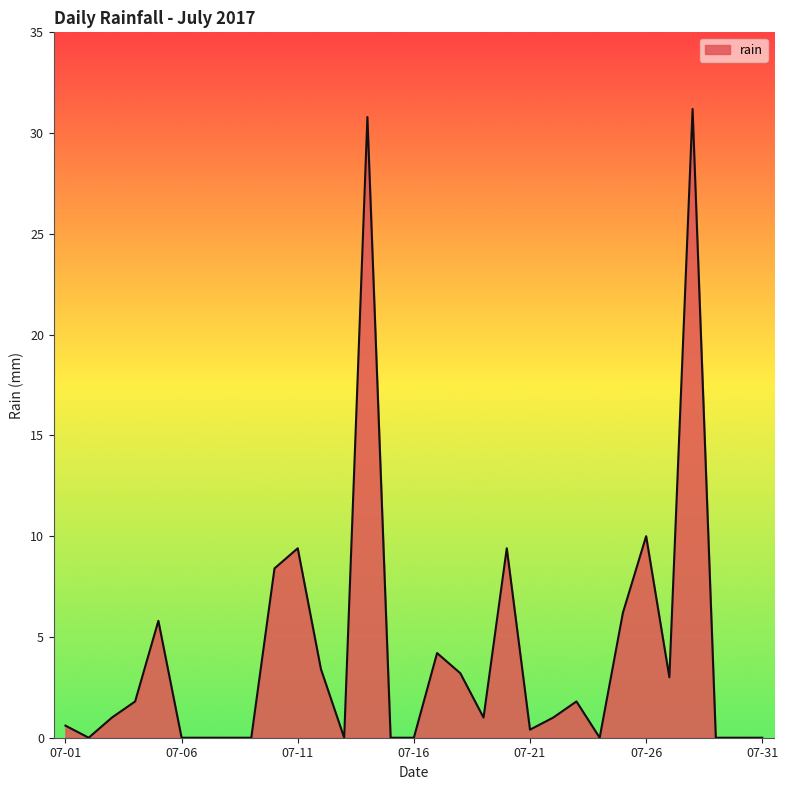

Does the chart display data point markers on the line(s)?

No